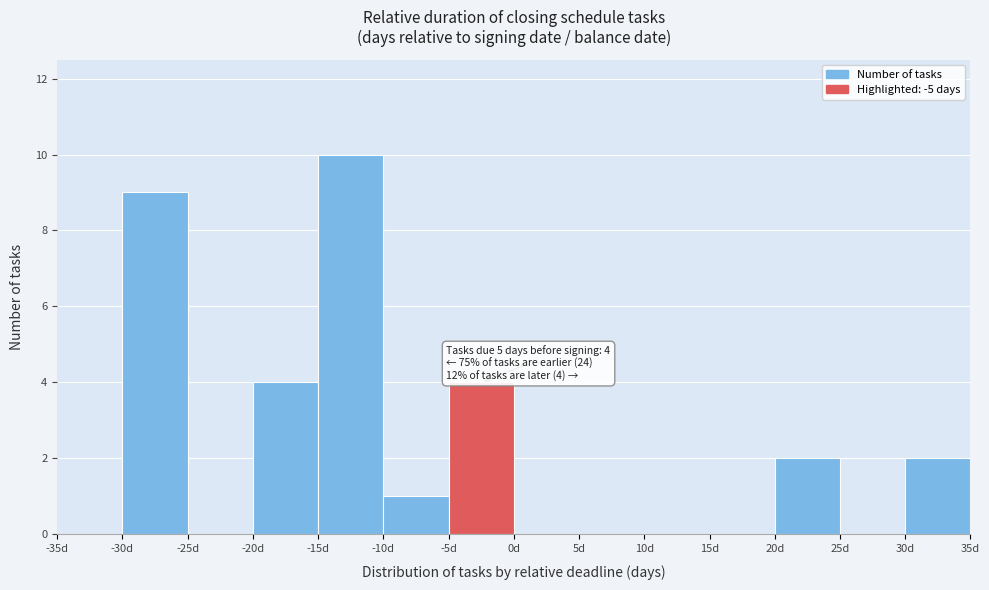

Which range on the x-axis has the tallest bar?

-15 to -10